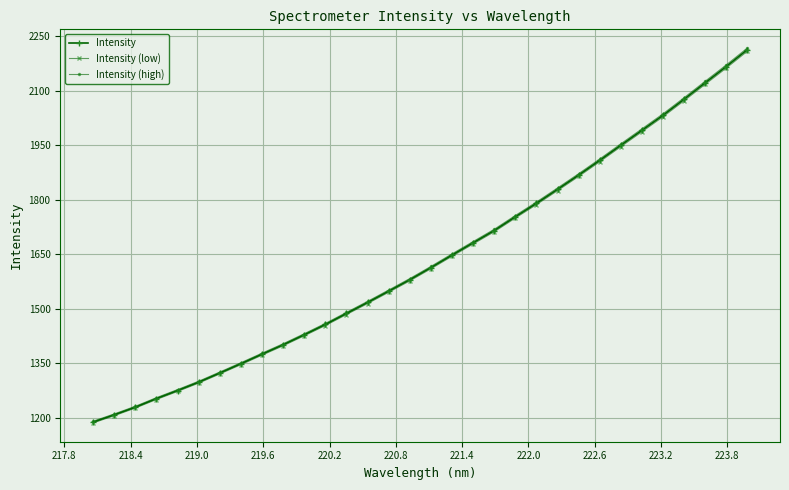

What is the lowest value of the Intensity series?

1187.8